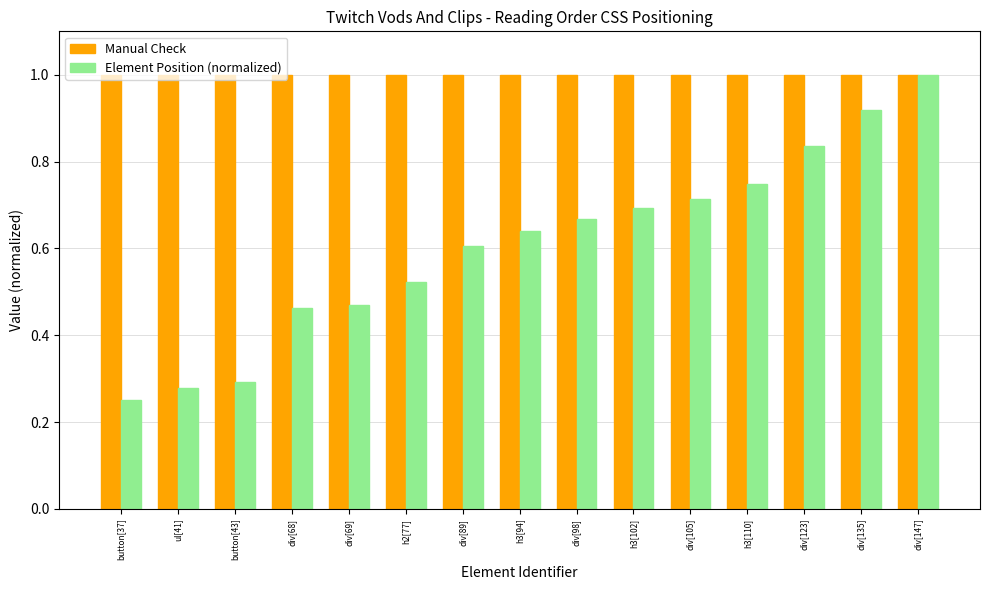

Which series has the largest range (max minus min)?

Element Position (normalized)